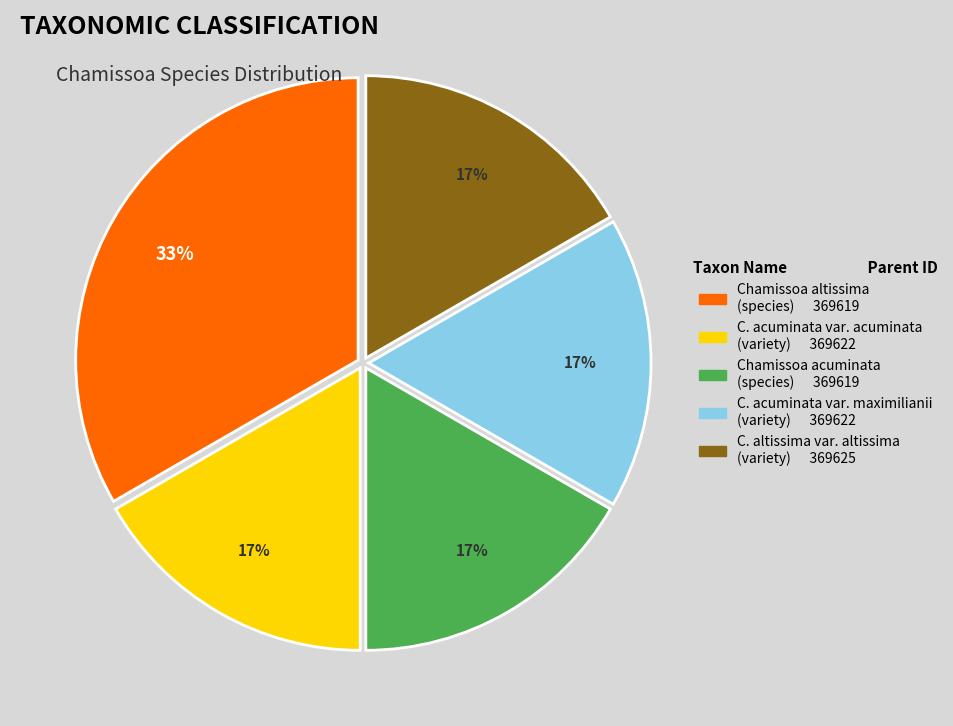

To the nearest percent, what is the average slice percentage?

20%